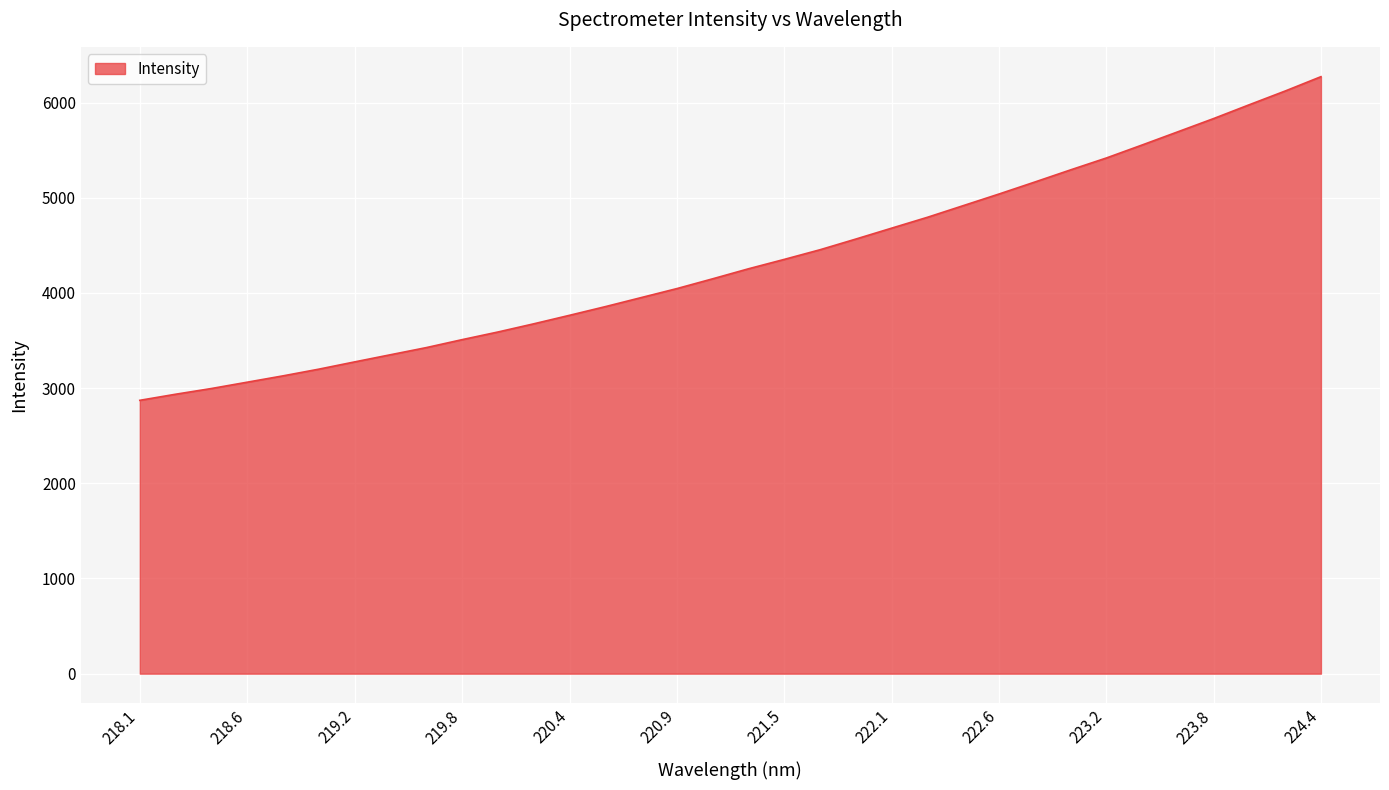

What is the difference between the maximum and minimum values?

3400.2